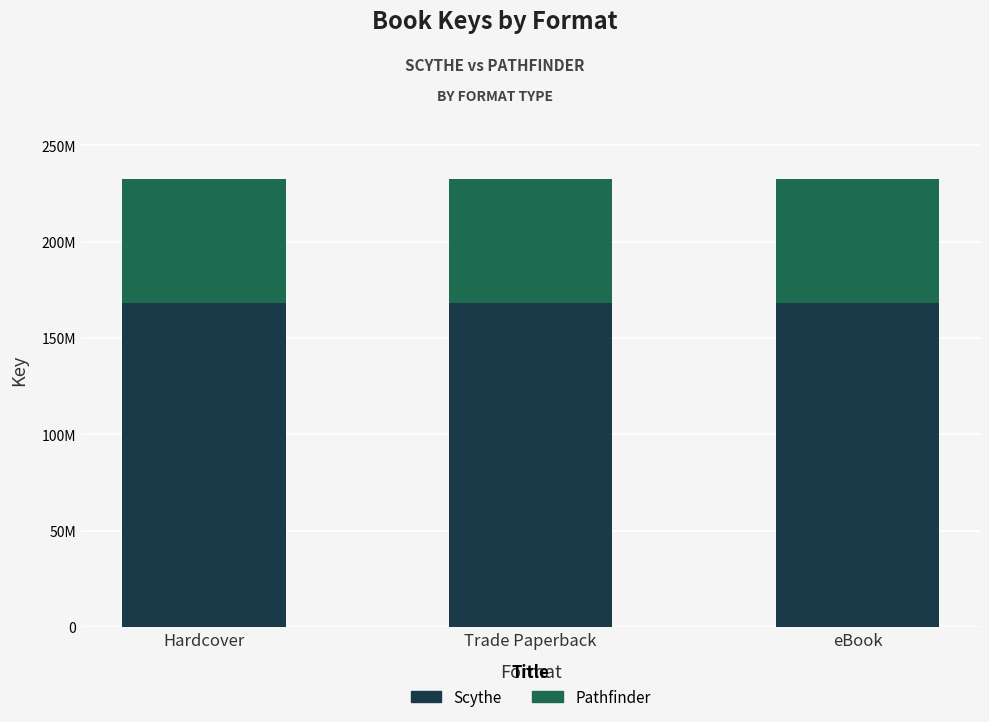

Are the bars grouped side by side (vs. stacked)?

No